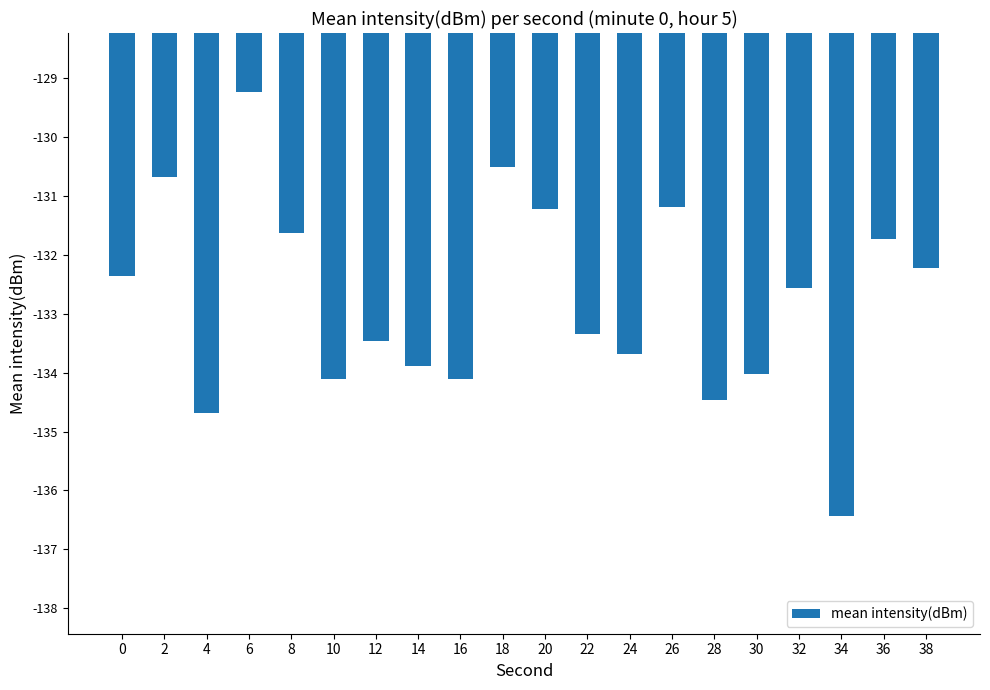

Reading left to right, transcribe all the data shown in this chart.

-132.4	-130.7	-134.7	-129.2	-131.6	-134.1	-133.5	-133.9	-134.1	-130.5	-131.2	-133.3	-133.7	-131.2	-134.5	-134.0	-132.6	-136.4	-131.7	-132.2